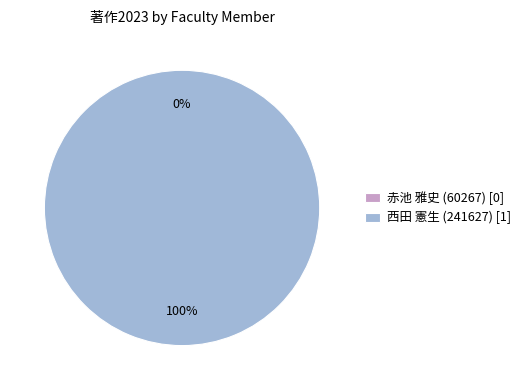

Which slice is the smallest?

赤池 雅史 (60267)